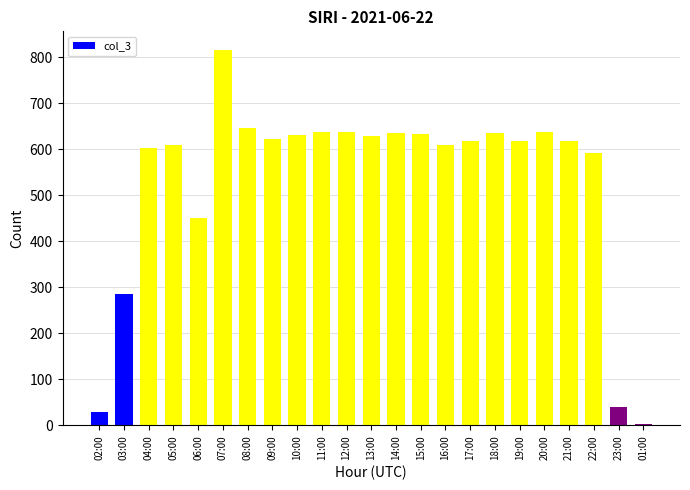

What is the label of the 16th bar from the right?

09:00